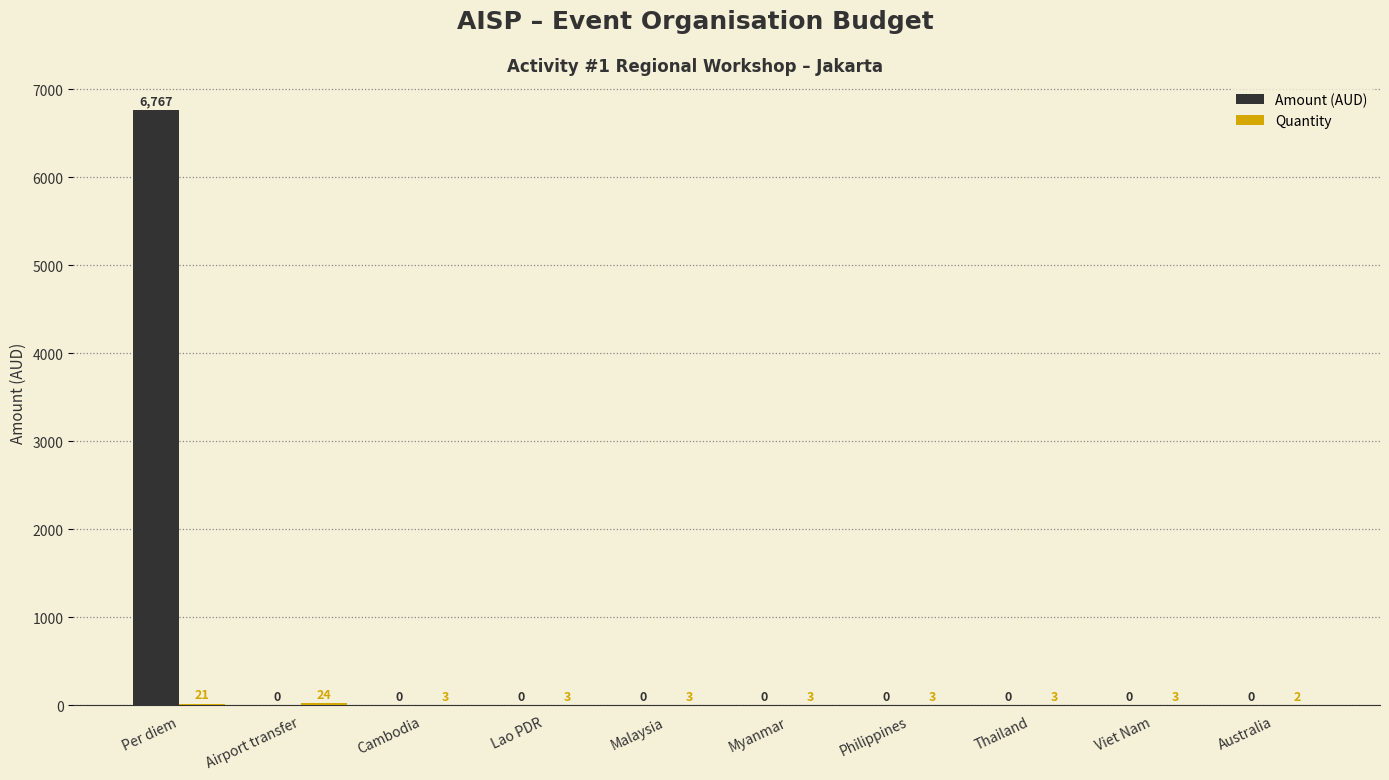

The Amount (AUD) series shows 0.0 at Myanmar. True or false?

True